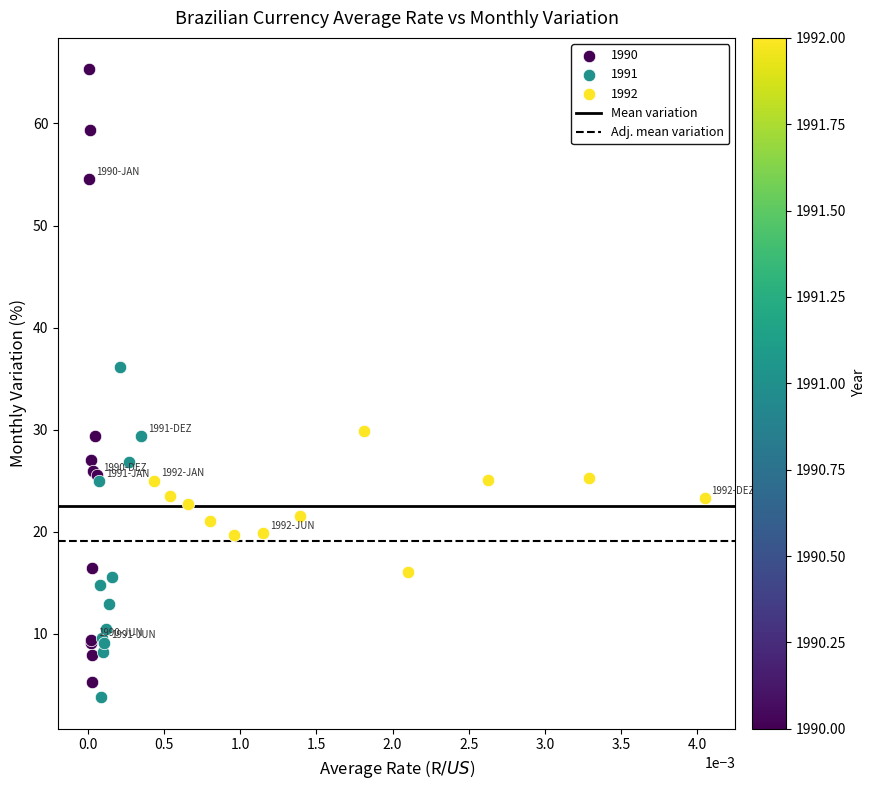

Which series reaches the maximum Y coordinate?

1990